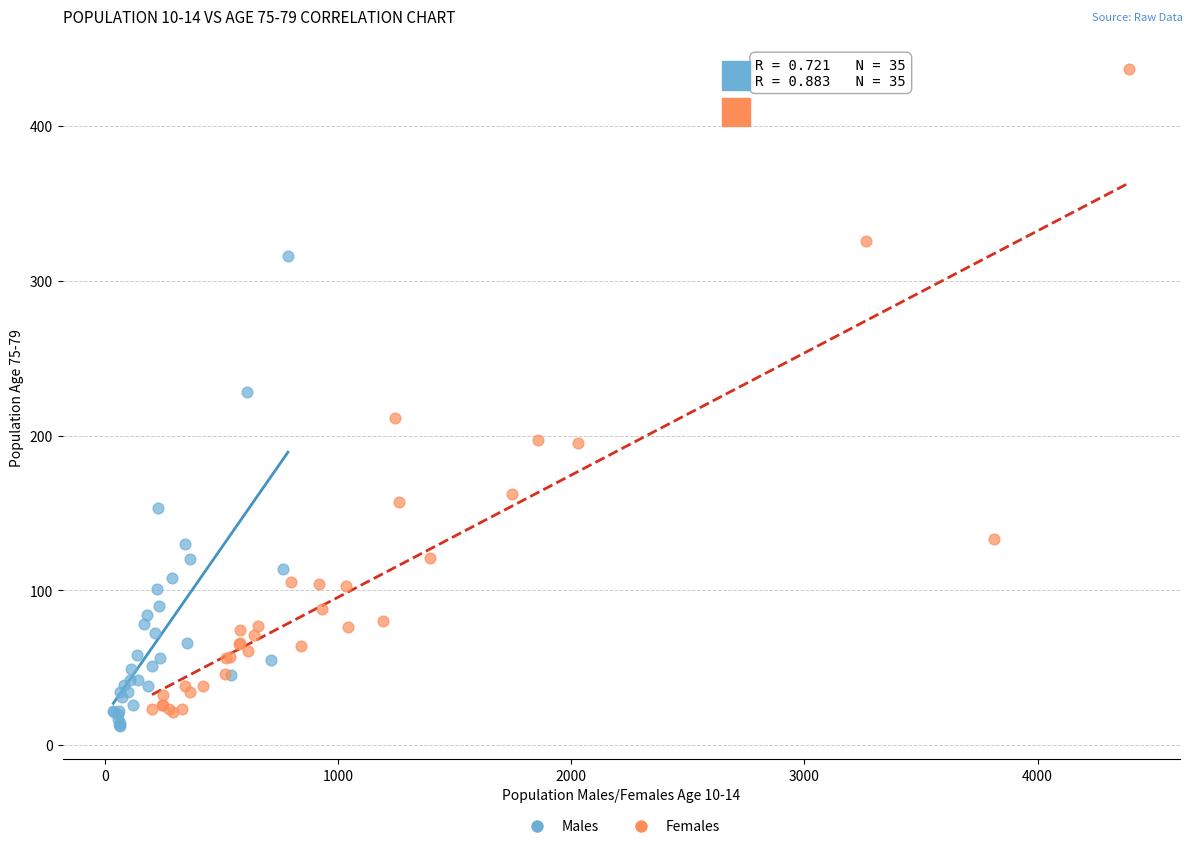

What are all the series names shown in the legend?

Males, Females